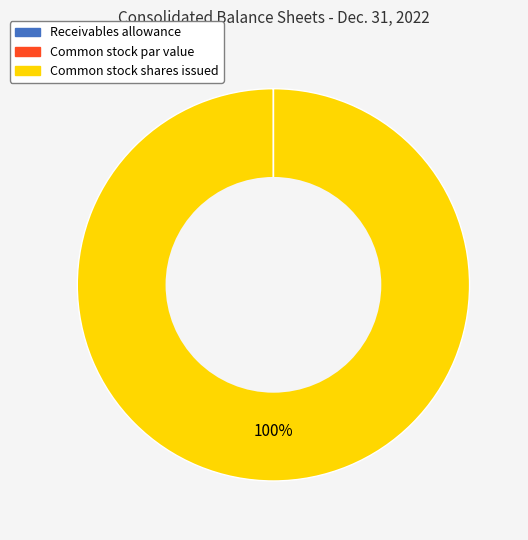

To the nearest percent, what is the average slice percentage?

33%